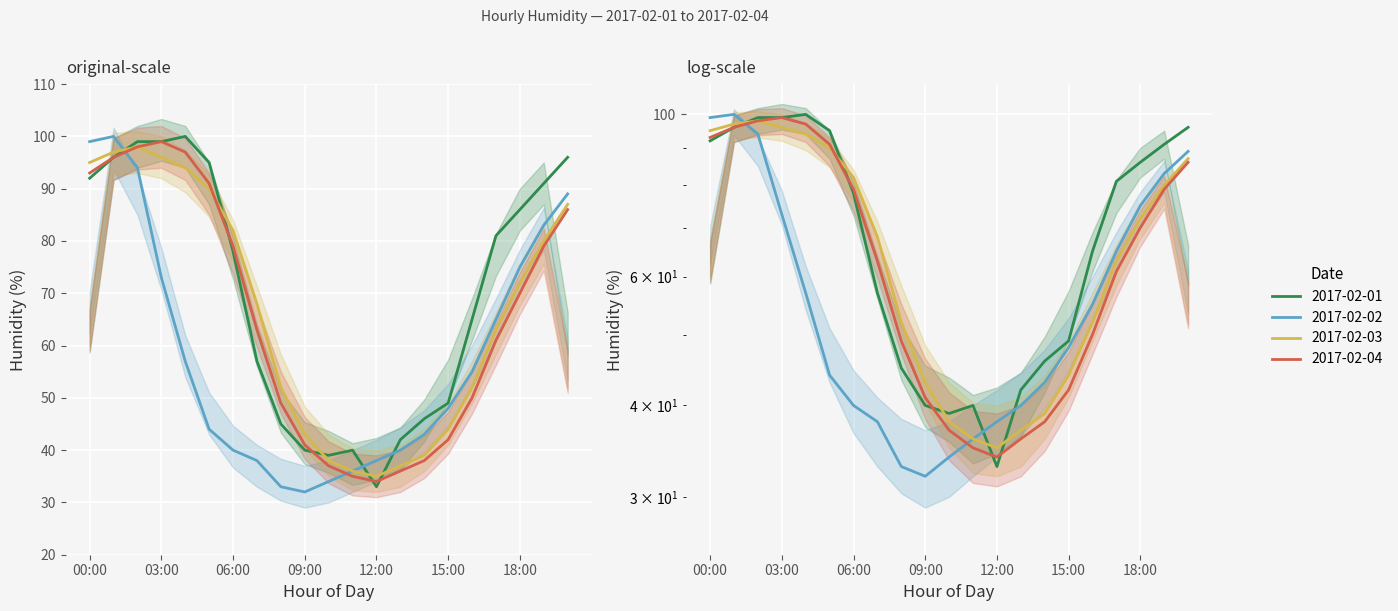

What are all the series names shown in the legend?

2017-02-01, 2017-02-02, 2017-02-03, 2017-02-04